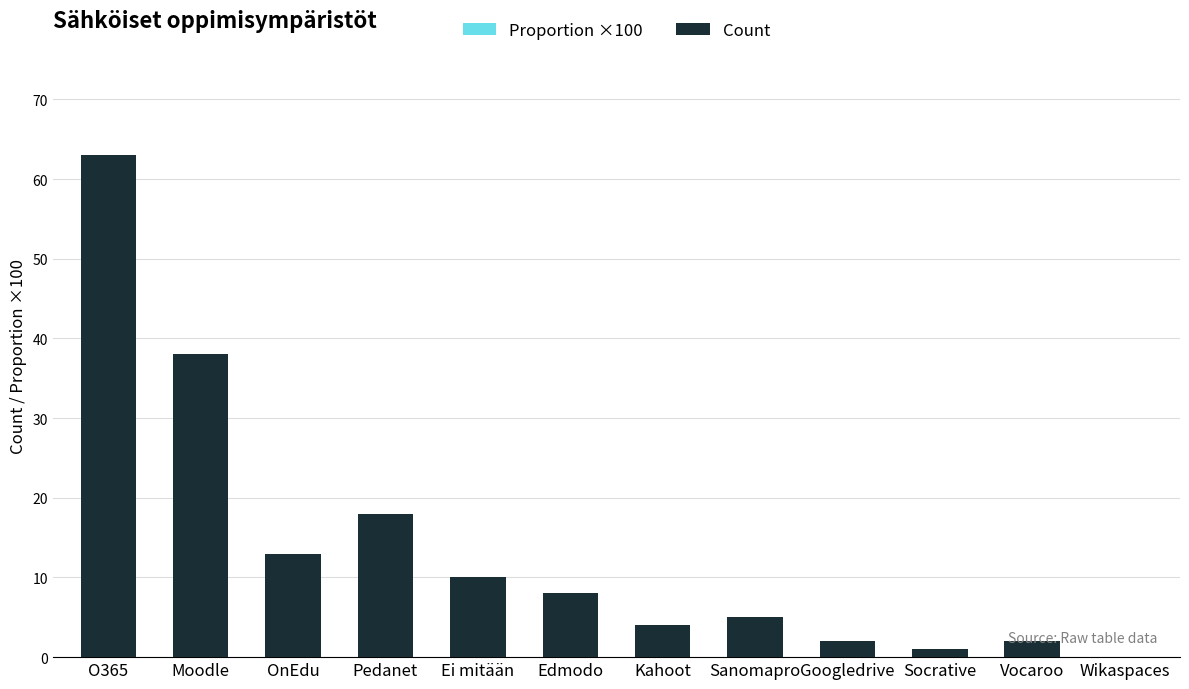

What is the label of the 12th bar from the right?

O365